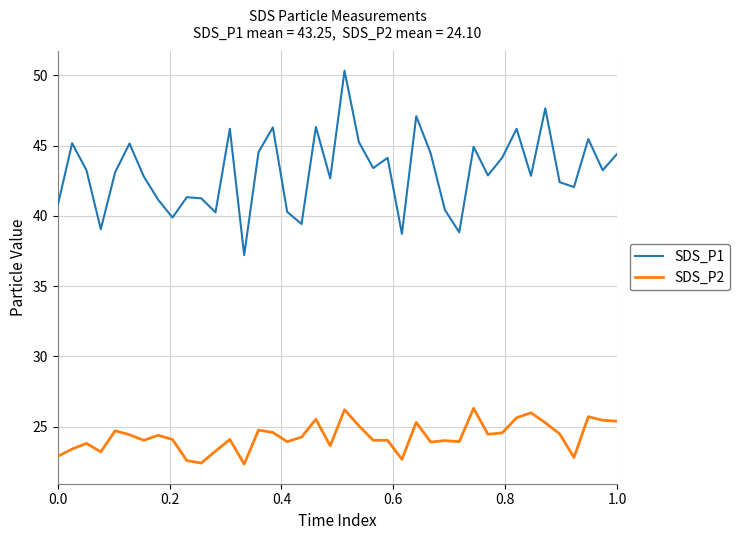

Rank the series by their maximum value, from highest to lowest.

SDS_P1, SDS_P2